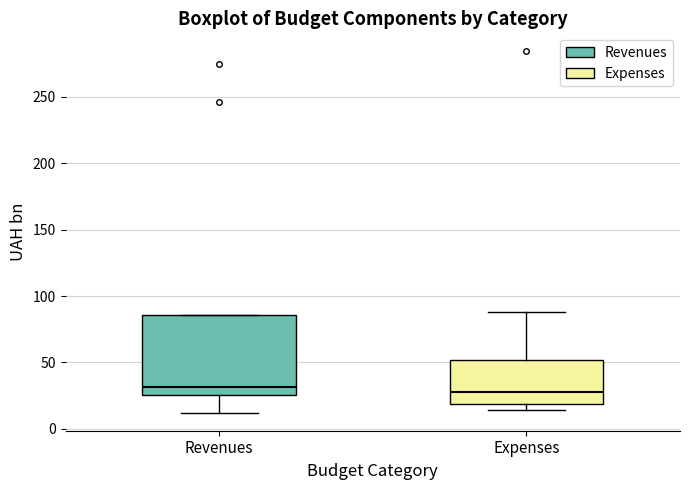

Where is the lower edge of the box for Expenses on the y-axis? The values are not printed on the chart, so give them approximately, as read against the axis.

20